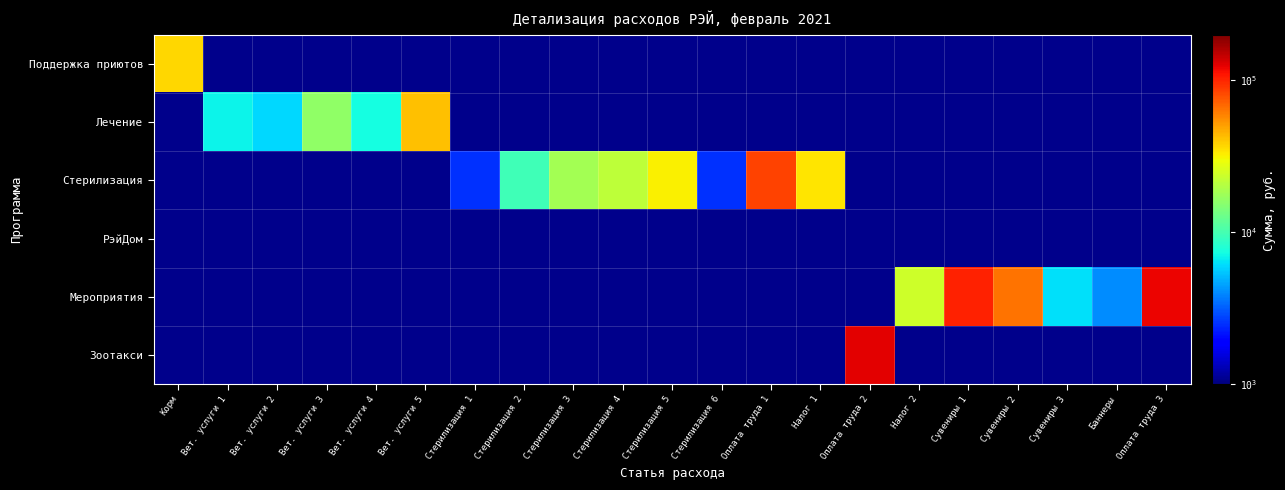

What is the maximum value shown in the chart?

125263.2